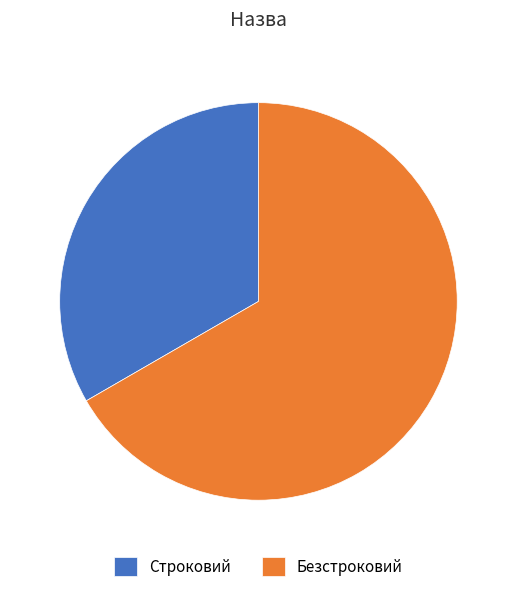

Does any single category account for the majority?

Yes